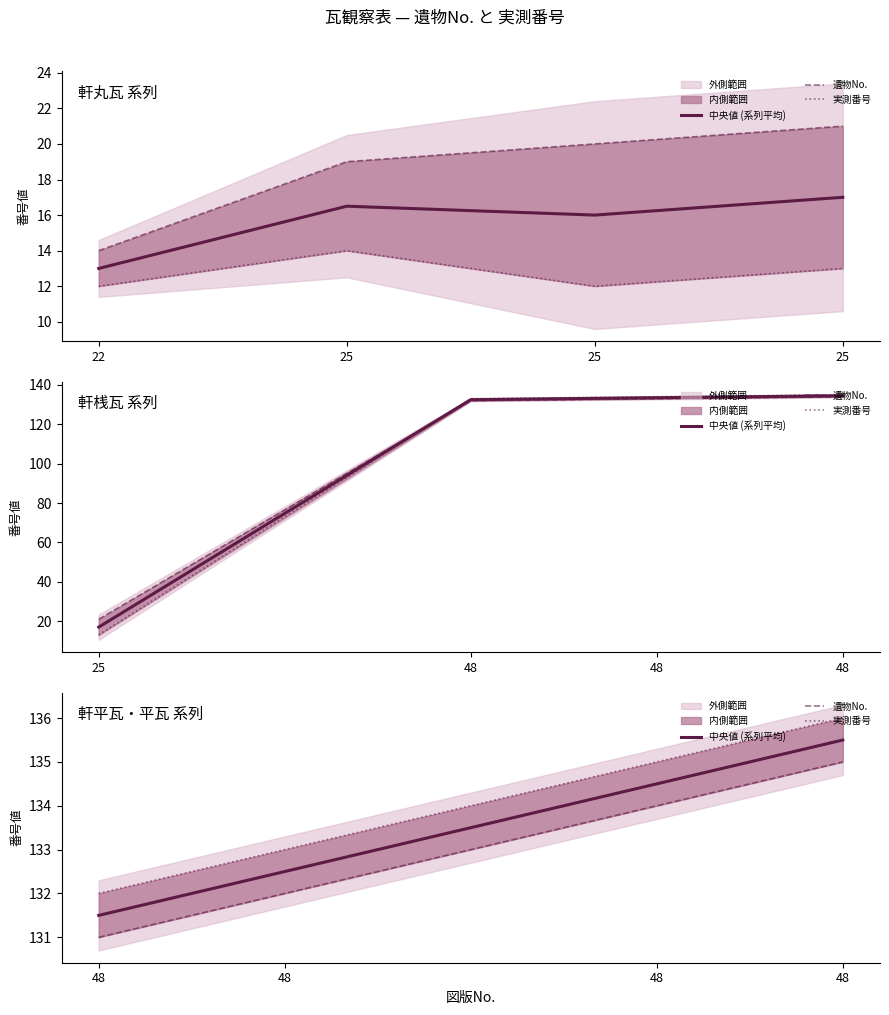

True or false: 遺物No. and 中央値 (系列平均) cross at least once.

False